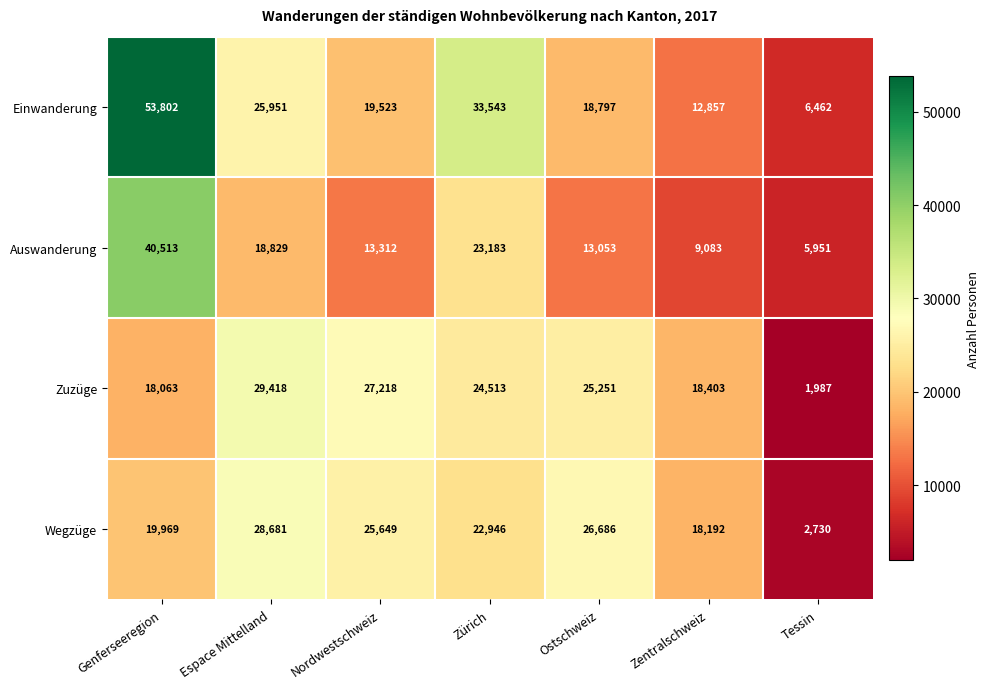

At which label is Einwanderung closest to 30132?

Zürich